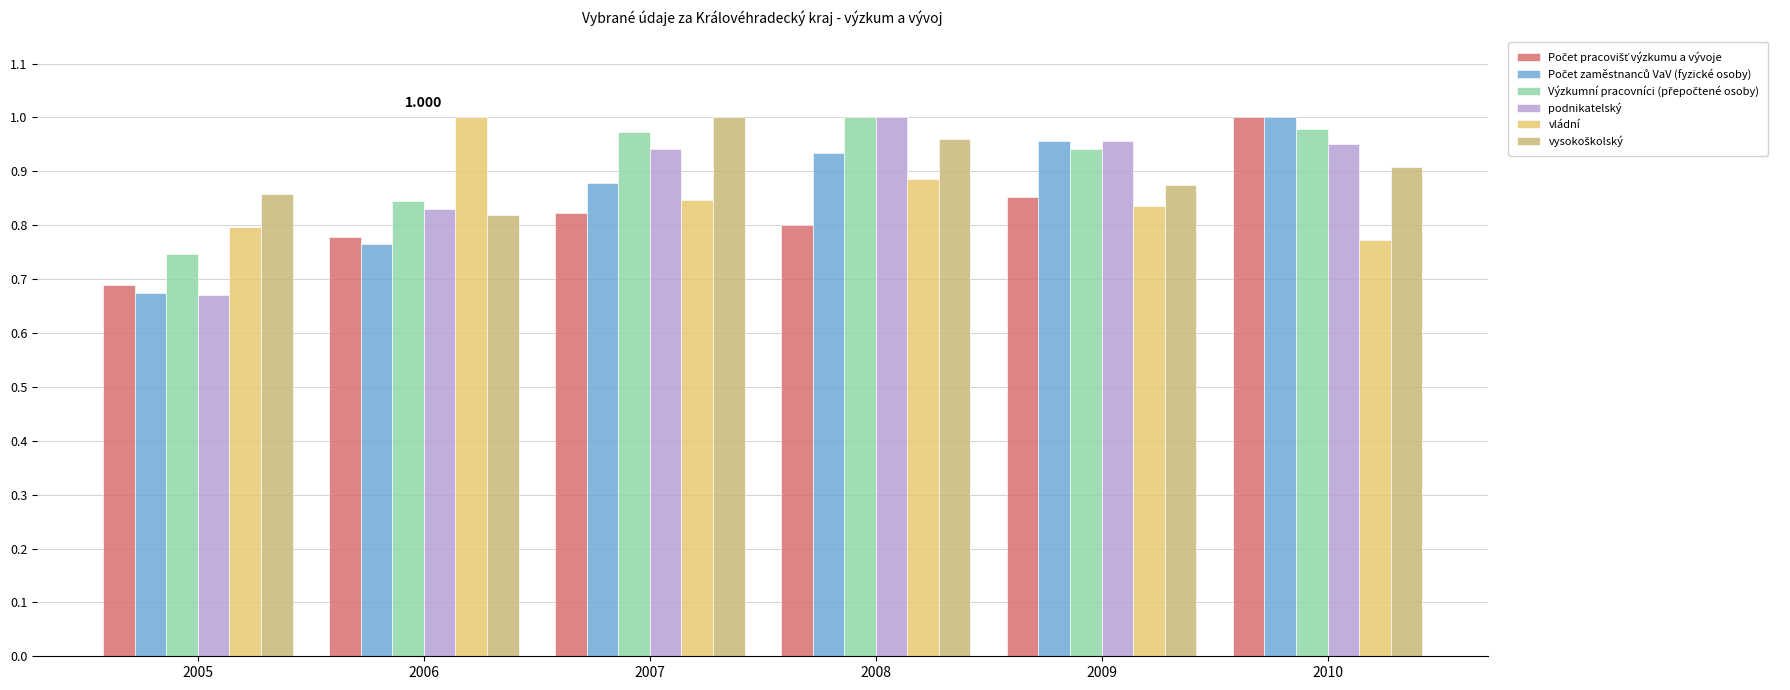

True or false: vládní has a value of 0.8 at 2009.

True